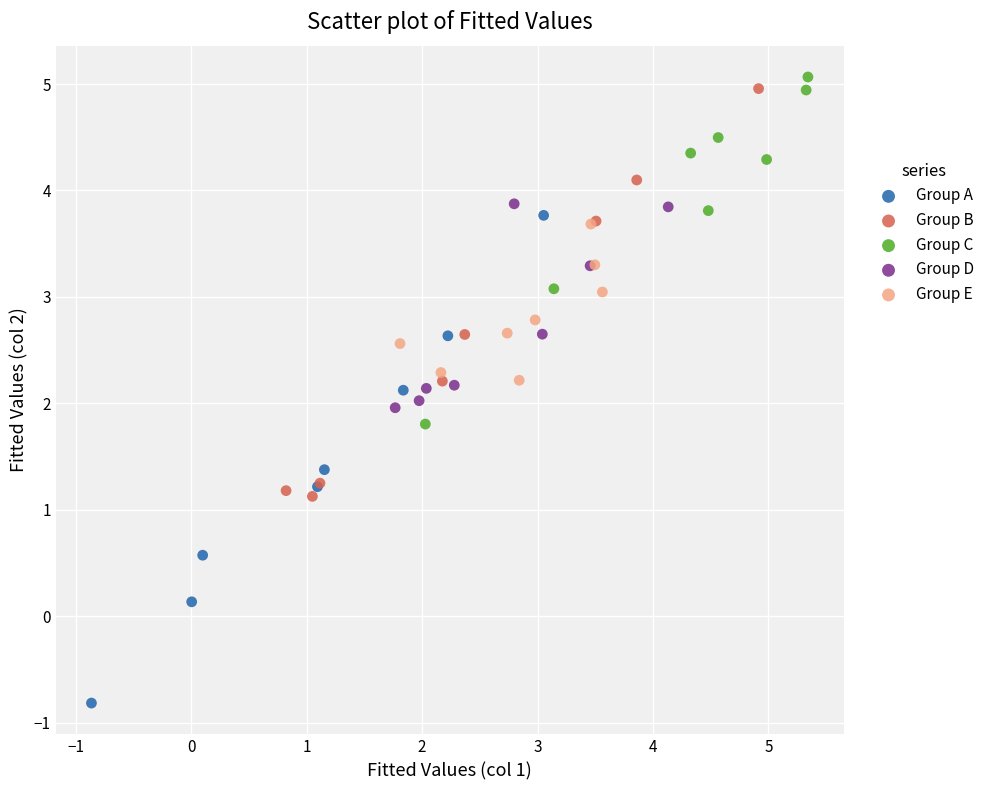

Which series has the largest Y range (max minus min)?

Group A